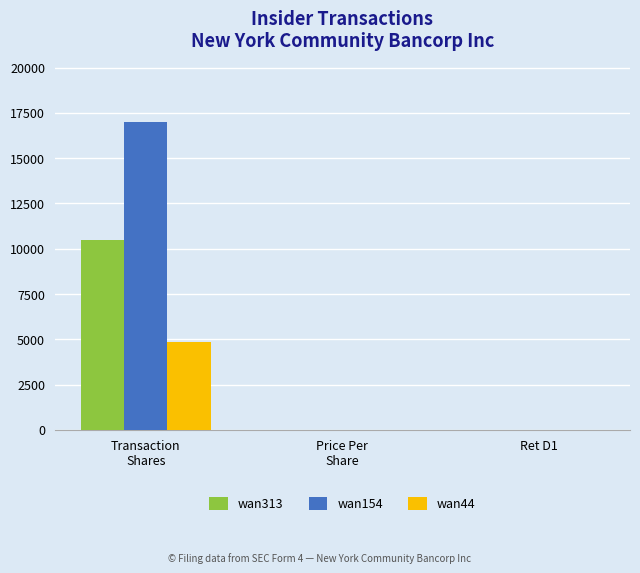

What is the greatest value displayed?

17000.0